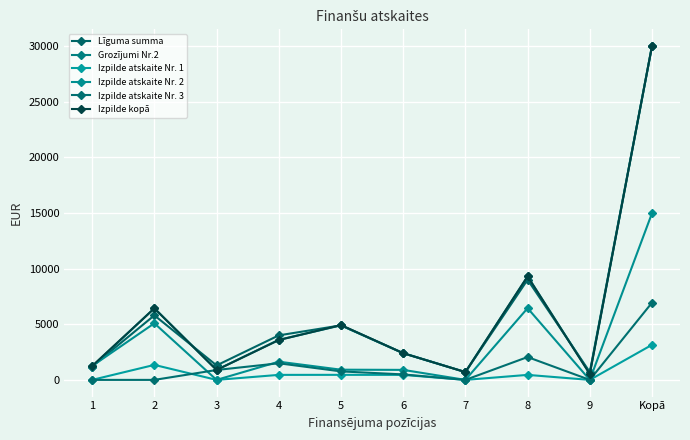

What is the total value across all series at 6?

9042.2